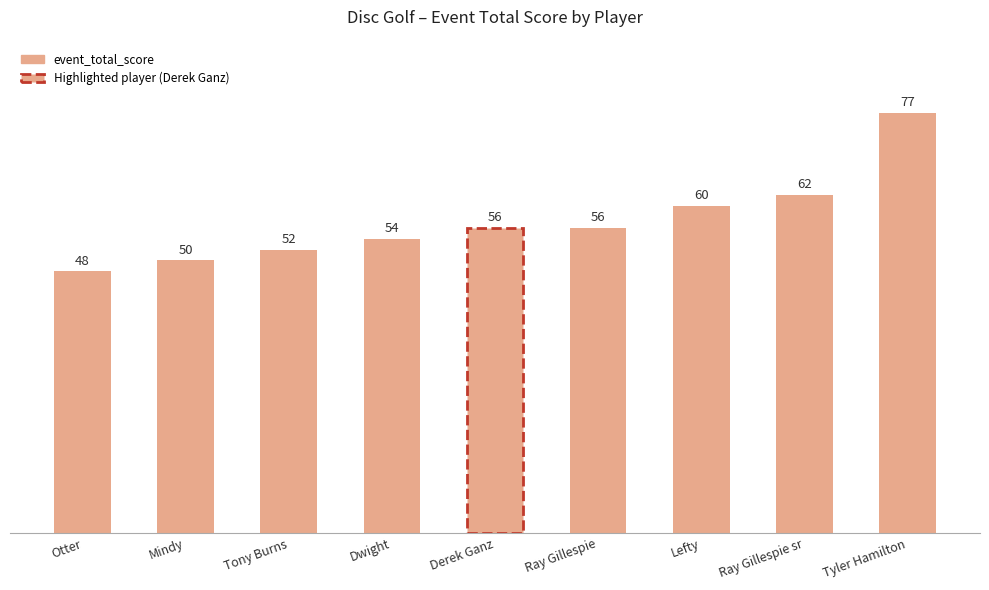

What is the sum of all values?

515